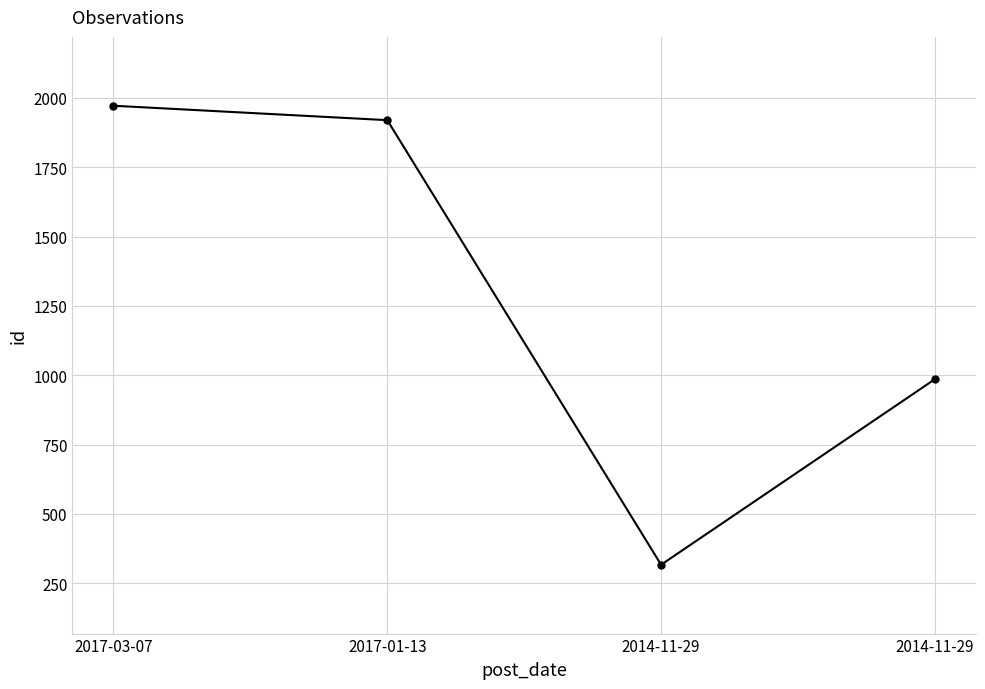

Does the chart have visible grid lines?

Yes